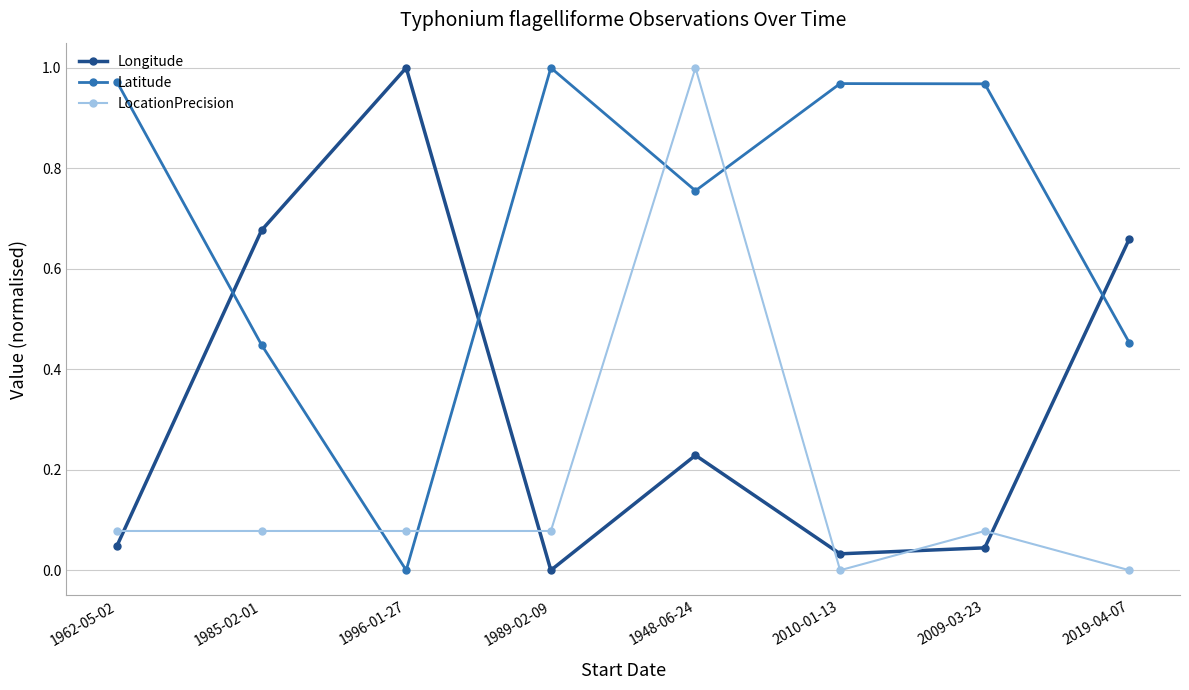

Rank the series by their average value, from highest to lowest.

Latitude, Longitude, LocationPrecision